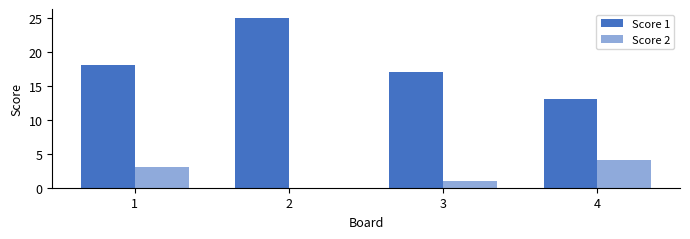

At which label is Score 2 closest to 2?

1